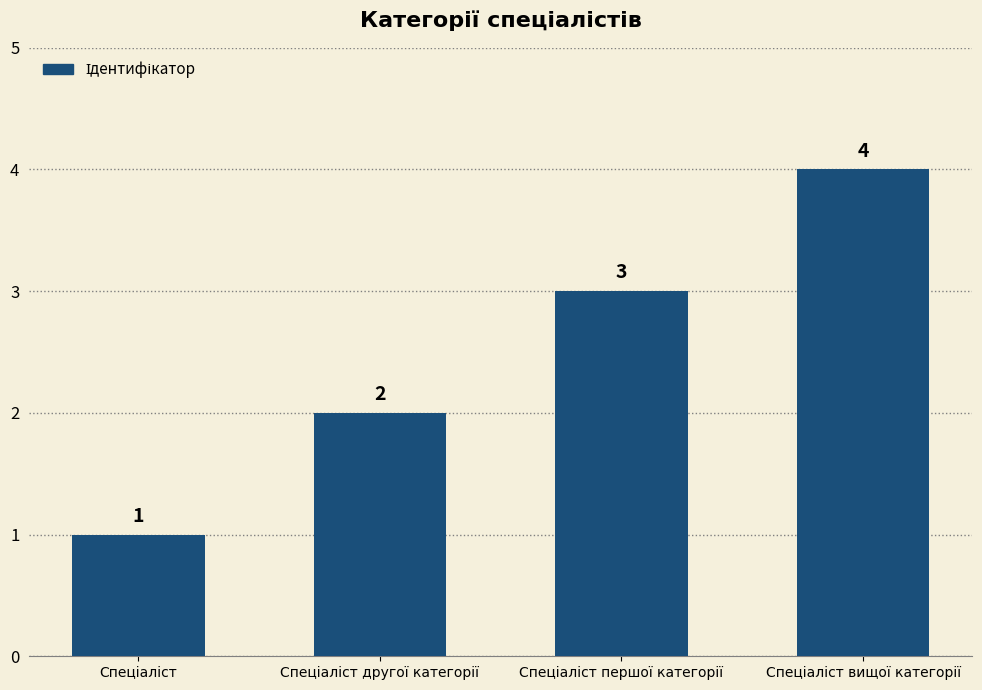

What is the maximum value shown in the chart?

4